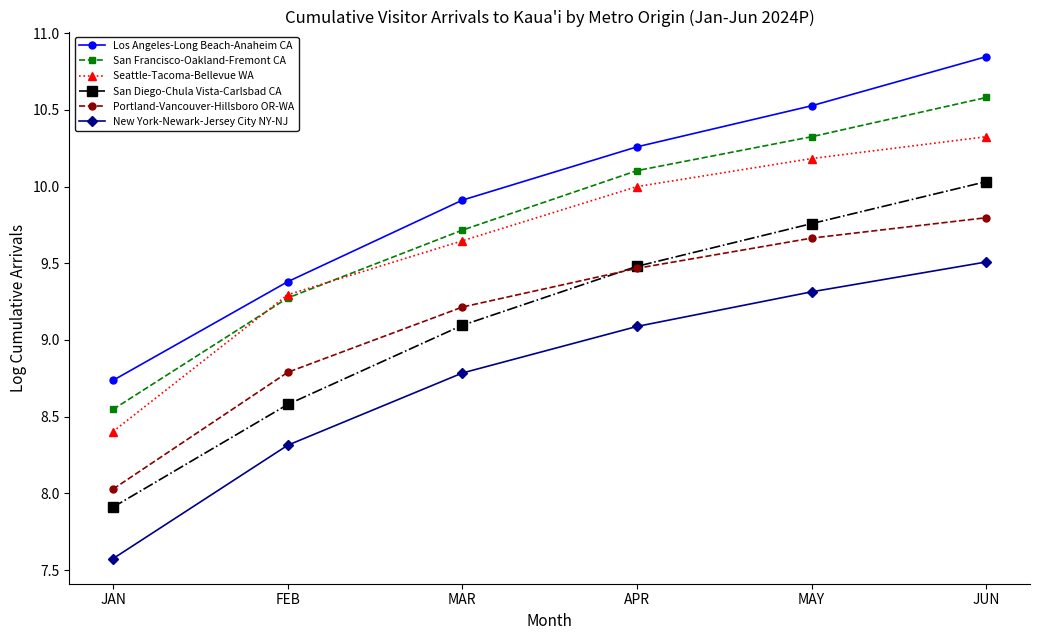

At which label is New York-Newark-Jersey City NY-NJ closest to 8?

FEB